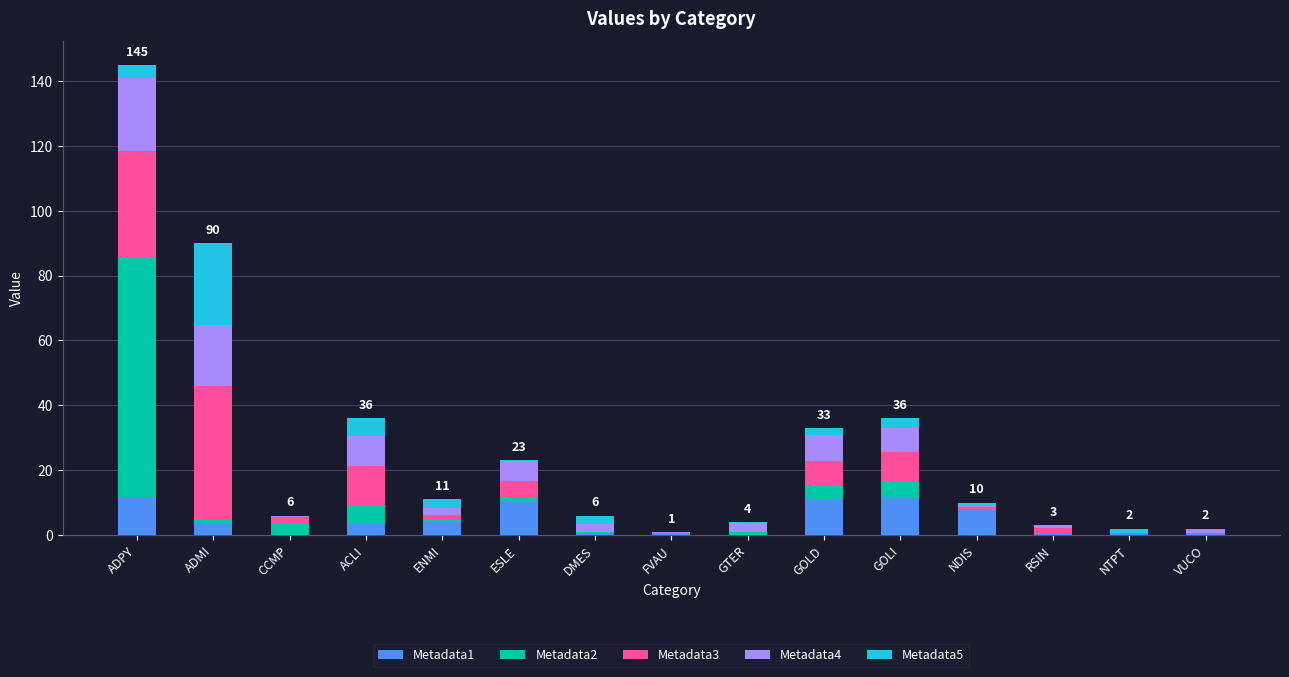

The value of Metadata1 at NDIS is 7.7. True or false?

True